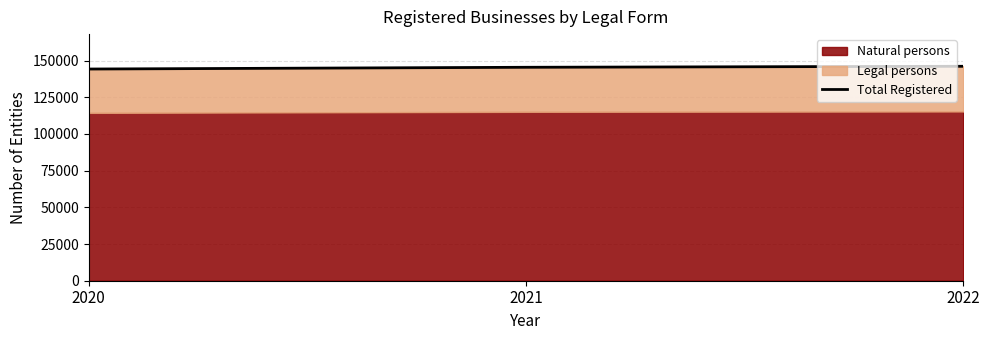

Approximately how many times larger is the value at 2021 compared to 2020?

1.0